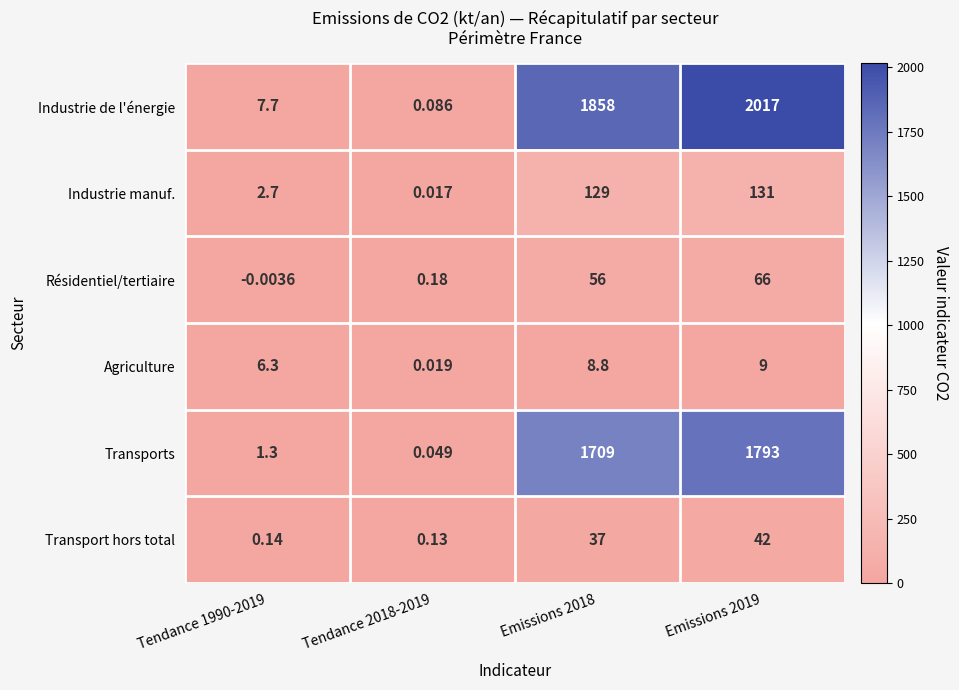

Rank the series at Emissions 2019 from highest to lowest value.

Industrie de l'énergie, Transports, Industrie manuf., Résidentiel/tertiaire, Transport hors total, Agriculture